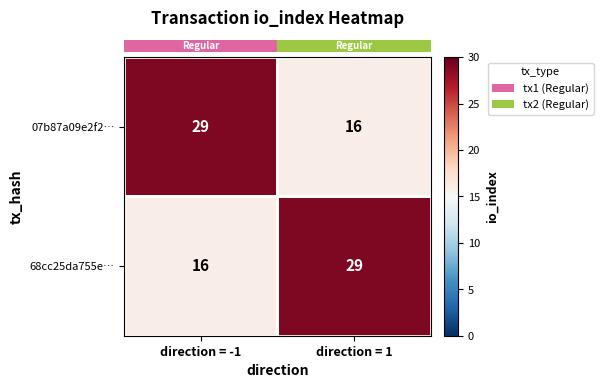

Read the 68cc25da755e… value at direction = 1, to the nearest 10.

30